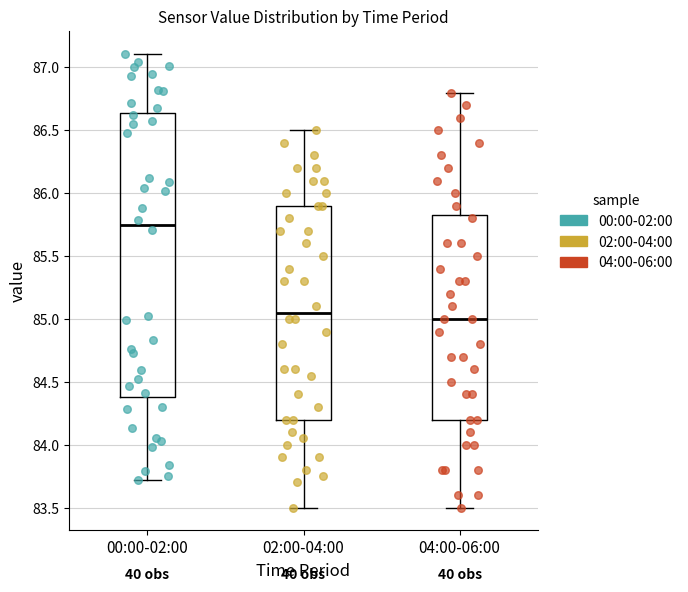

Reading left to right, read every box against the y-axis: the position of its median line, the range the box covers, and the ends of its whiskers. The values are not printed on the chart, so give them approximately, as read against the axis.

00:00-02:00: median 85.75, box 84.40 to 86.65, whiskers 83.70 to 87.10
02:00-04:00: median 85.05, box 84.20 to 85.90, whiskers 83.50 to 86.50
04:00-06:00: median 85.00, box 84.20 to 85.85, whiskers 83.50 to 86.80